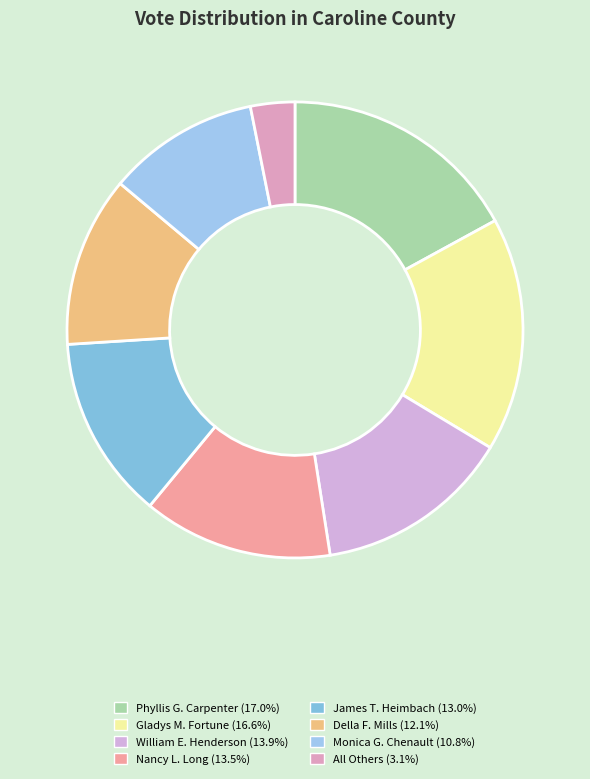

How many slices are in this pie chart?

8